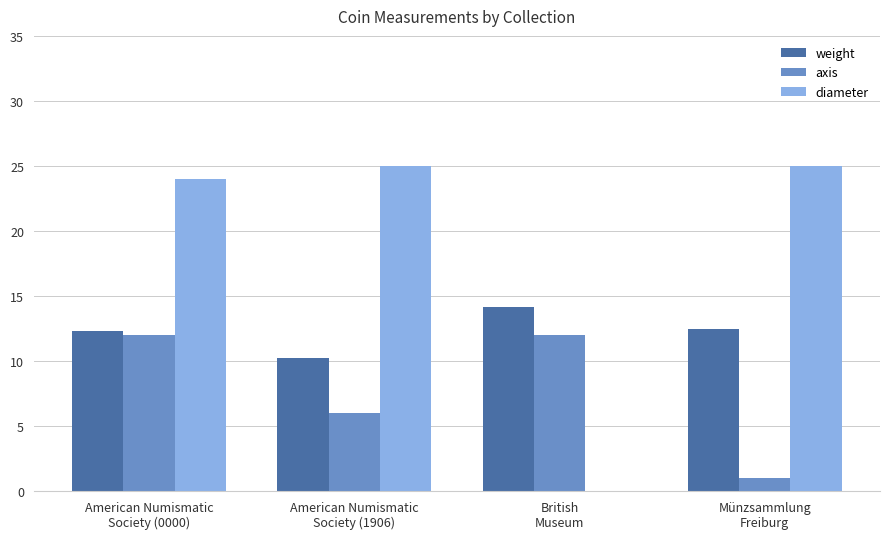

What is the greatest value displayed?

25.0